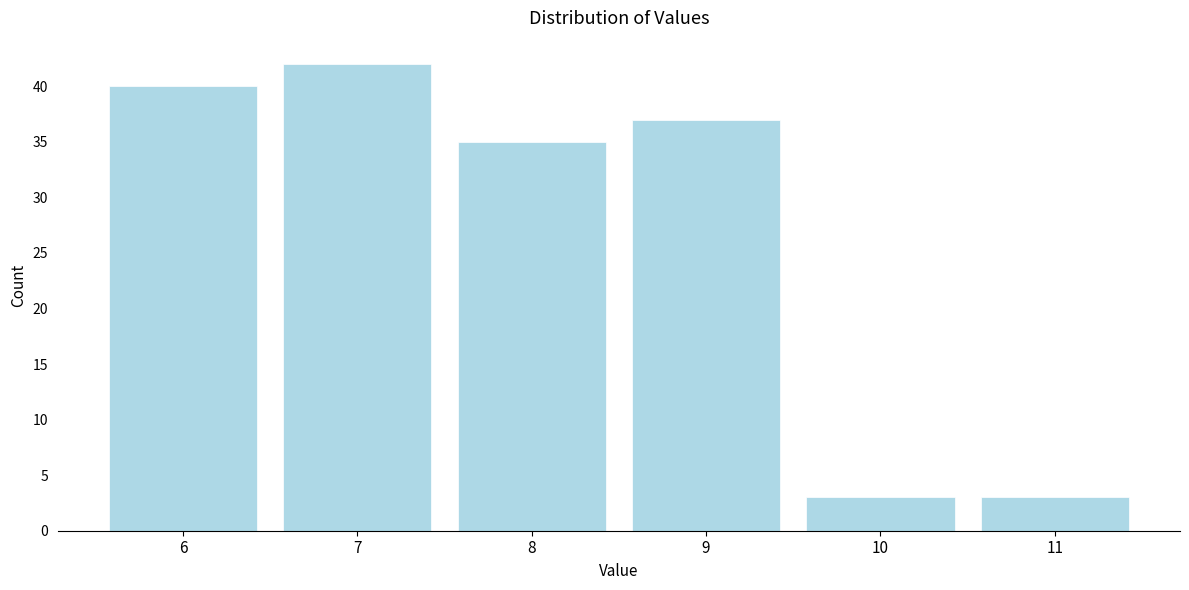

Over which range of the x-axis is the bar tallest?

6.5 to 7.5